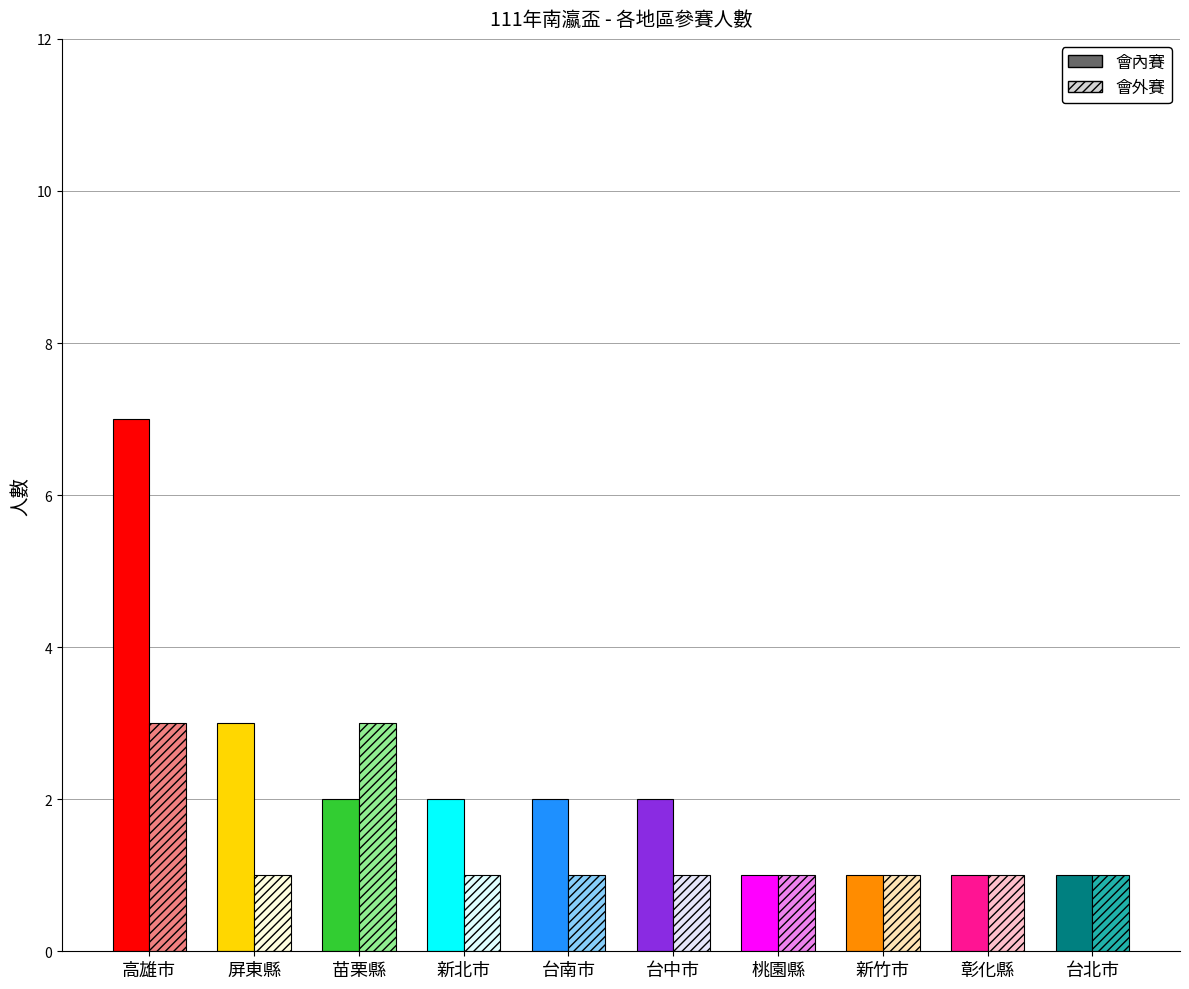

List the labels in order of 會外賽 value, largest first.

高雄市, 苗栗縣, 屏東縣, 新北市, 台南市, 台中市, 桃園縣, 新竹市, 彰化縣, 台北市